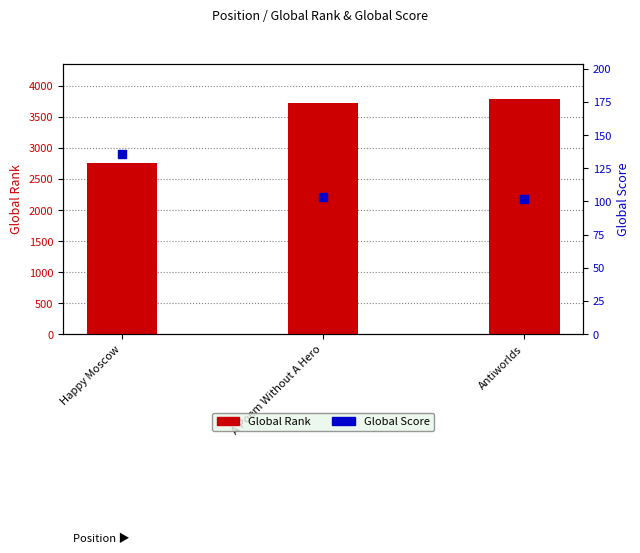

What is the total value across all series at Antiworlds?

3894